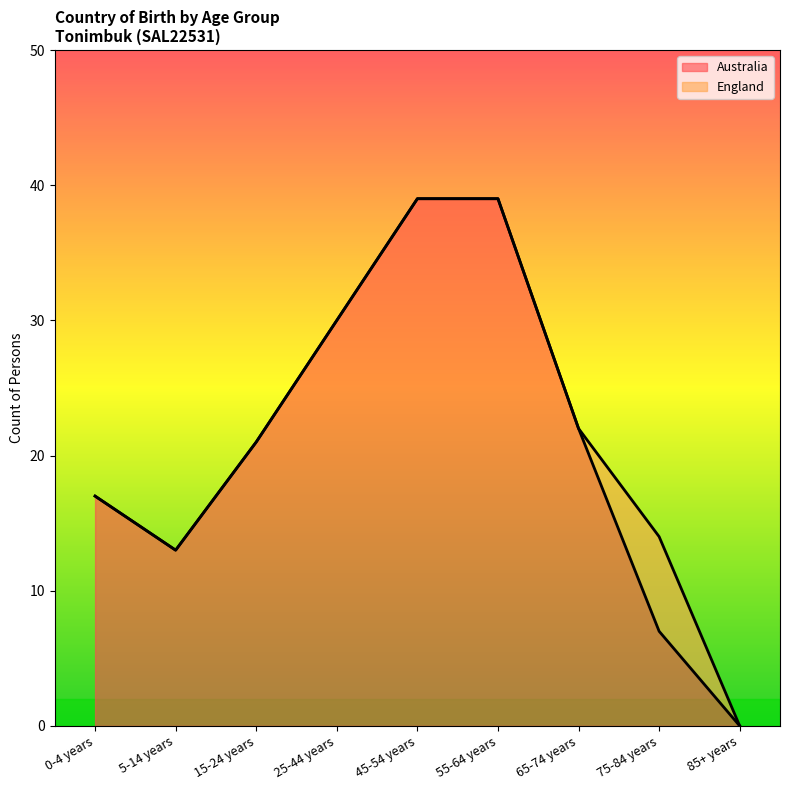

Does the chart display data point markers on the line(s)?

No